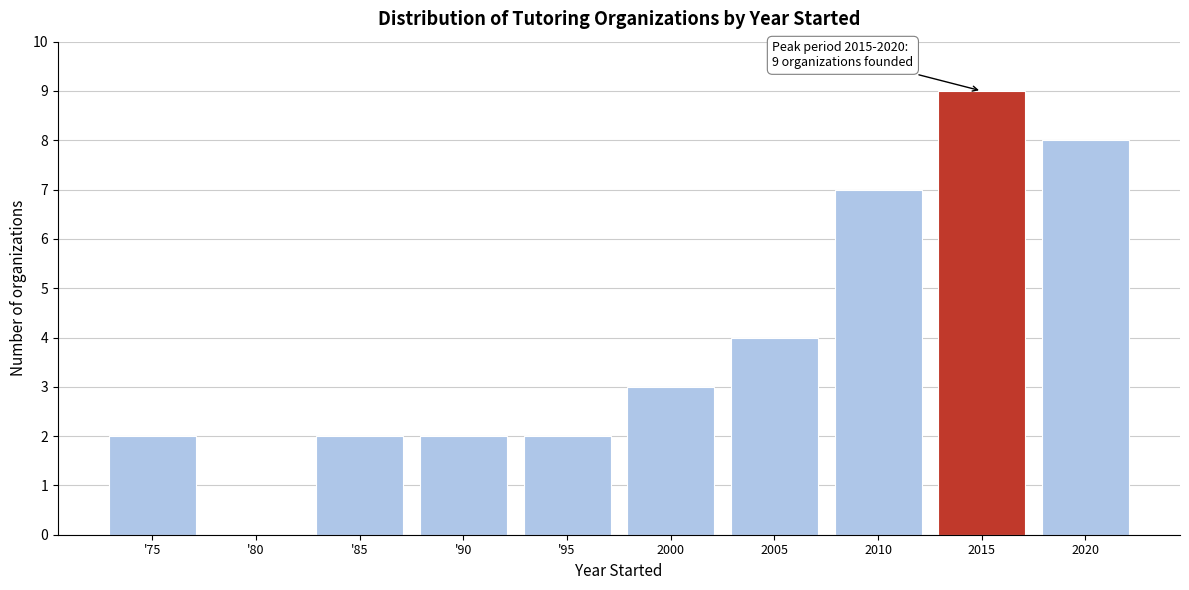

Reading right to left, list all the values displayed in this chart.

2020=8	2015=9	2010=7	2005=4	2000=3	'95=2	'90=2	'85=2	'80=0	'75=2